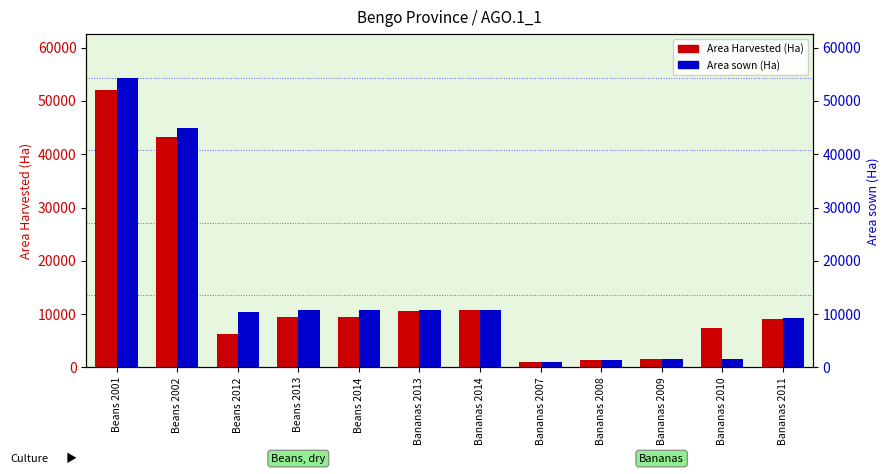

Which has a higher value, Beans 2012 or Bananas 2010?

Bananas 2010